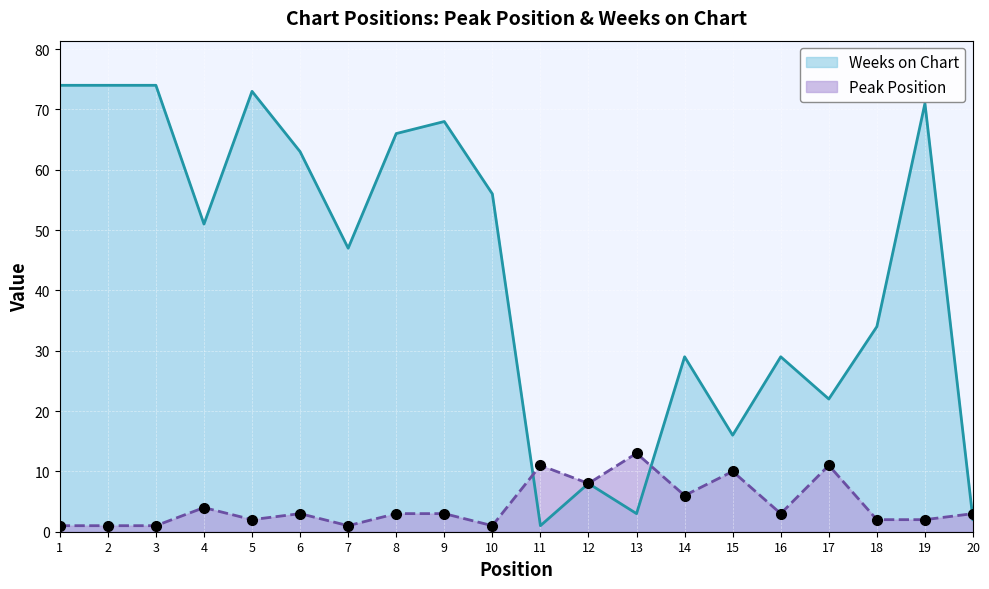

Is it true that Weeks on Chart equals 48 at 16?

False